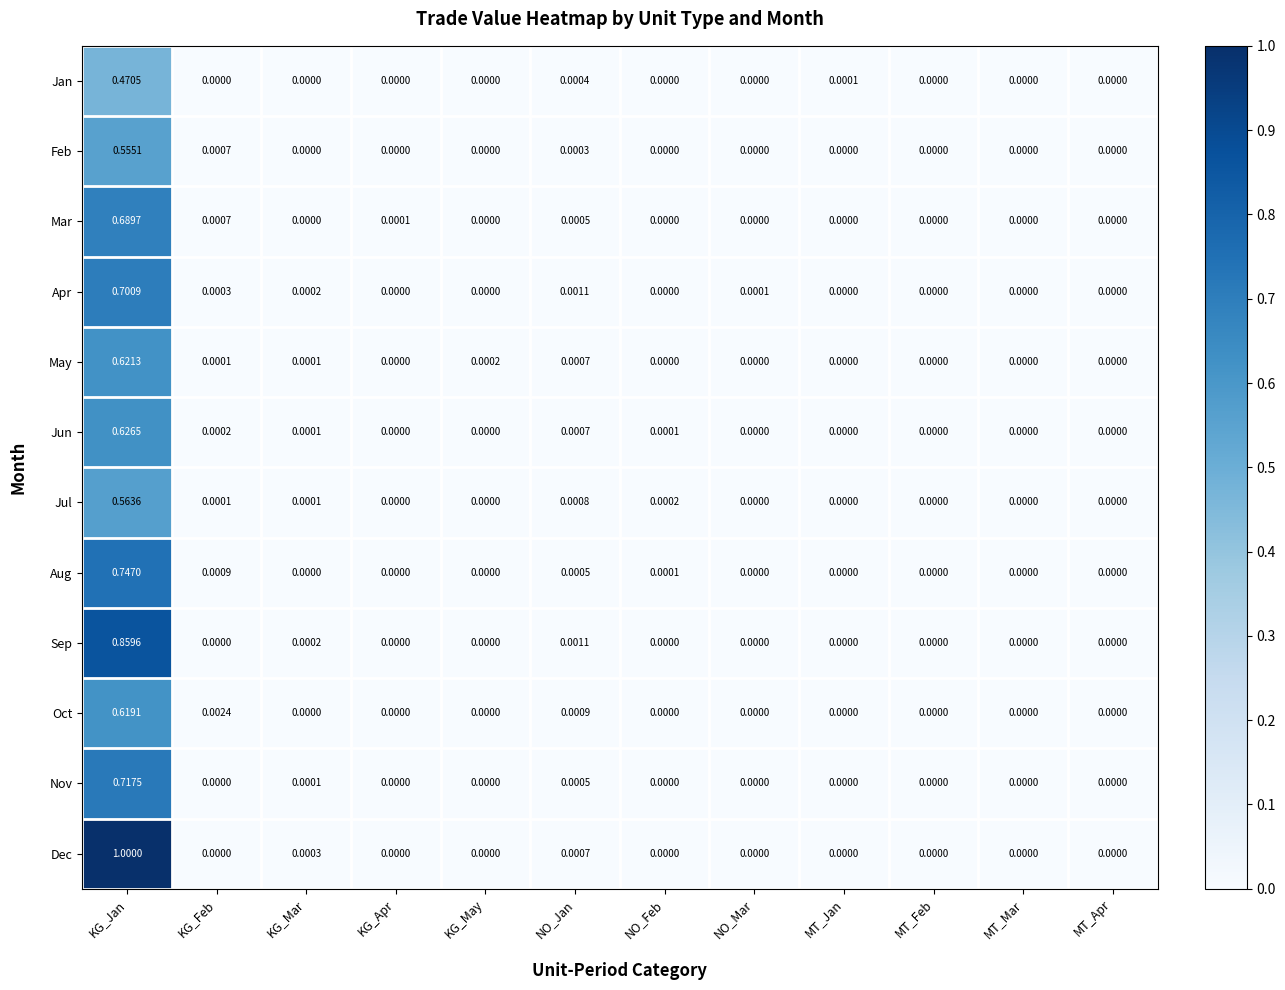

What is the greatest value displayed?

1.0